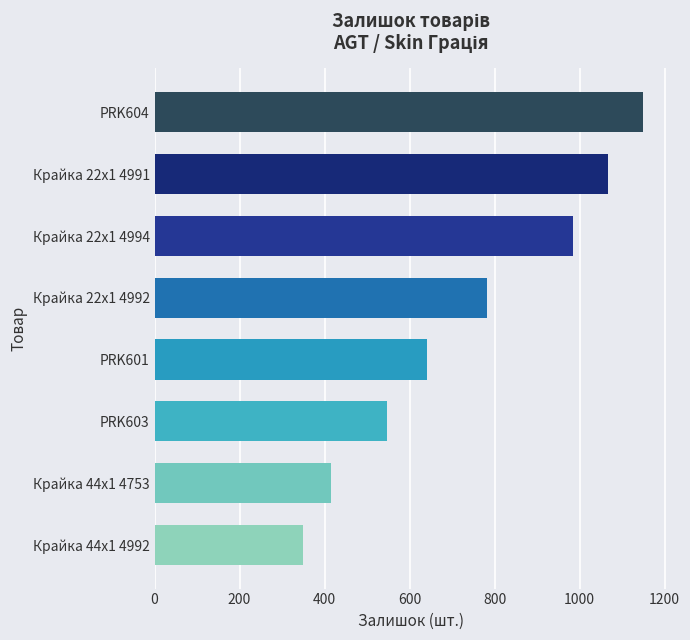

What is the value of the 7th bar from the top?

416